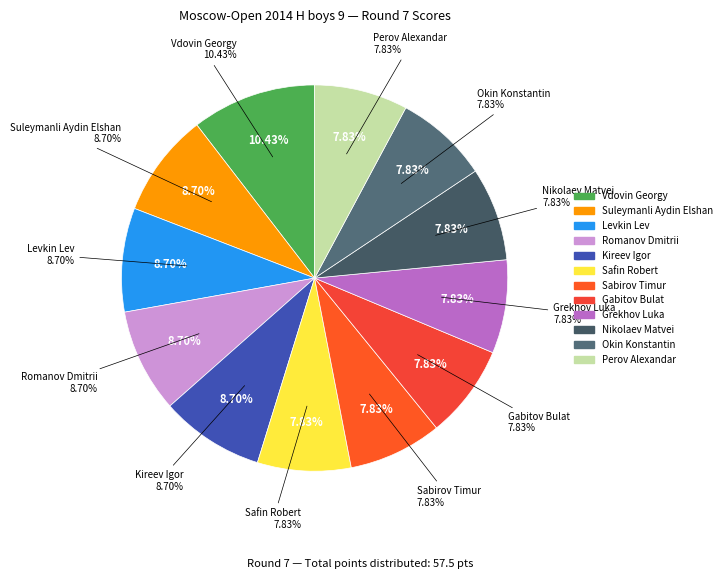

Which slice is the largest?

Vdovin Georgy